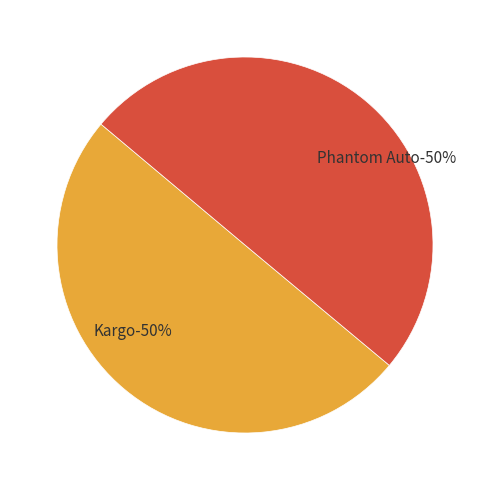

True or false: Kargo accounts for 50% of the total.

True